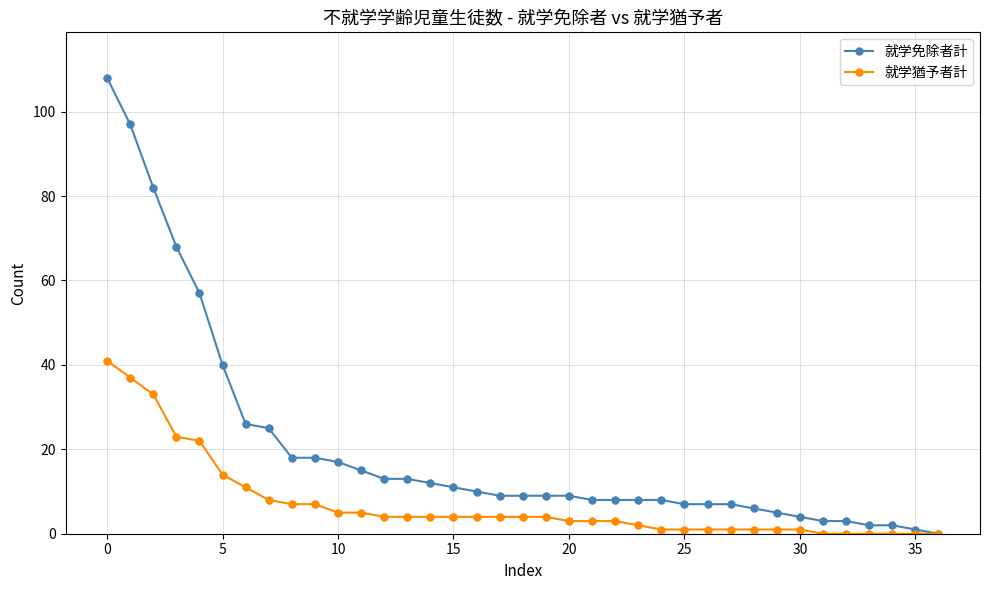

Which series has the widest spread of values?

就学免除者計